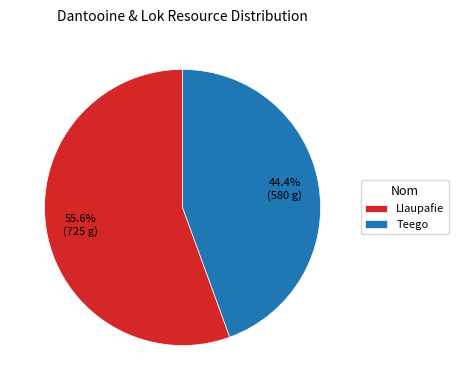

Count the number of slices in the pie.

2